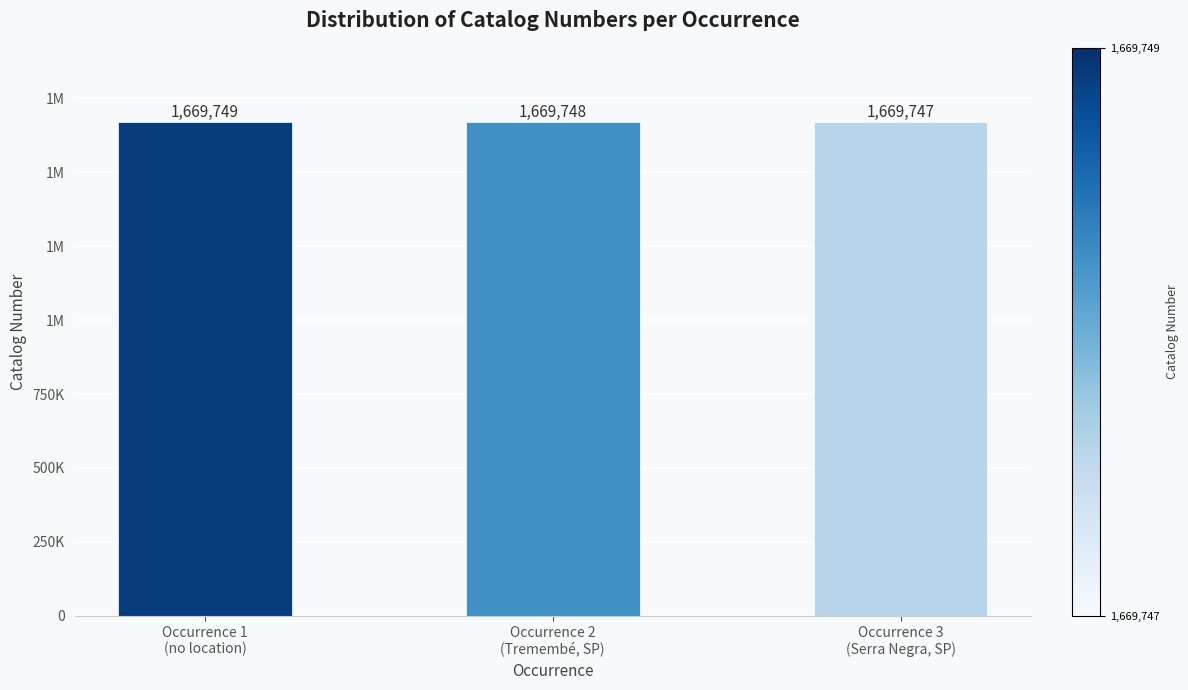

List the labels in order of value, largest first.

Occurrence 1
(no location), Occurrence 2
(Tremembé, SP), Occurrence 3
(Serra Negra, SP)